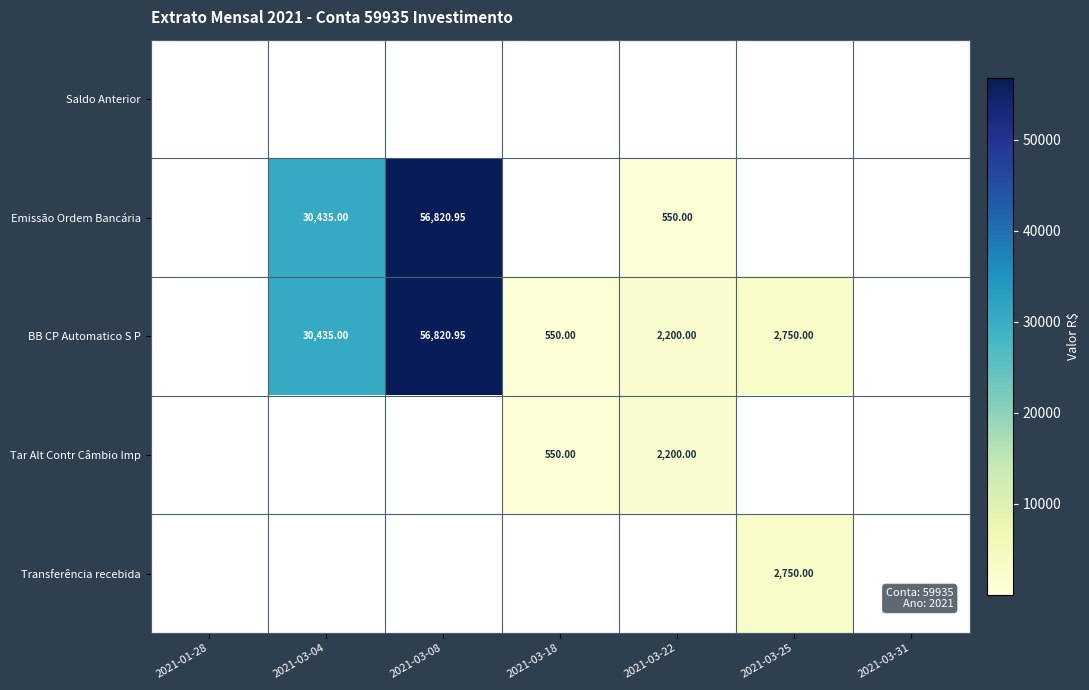

List the series in order of their peak value, highest first.

Emissão Ordem Bancária, BB CP Automatico S P, Transferência recebida, Tar Alt Contr Câmbio Imp, Saldo Anterior